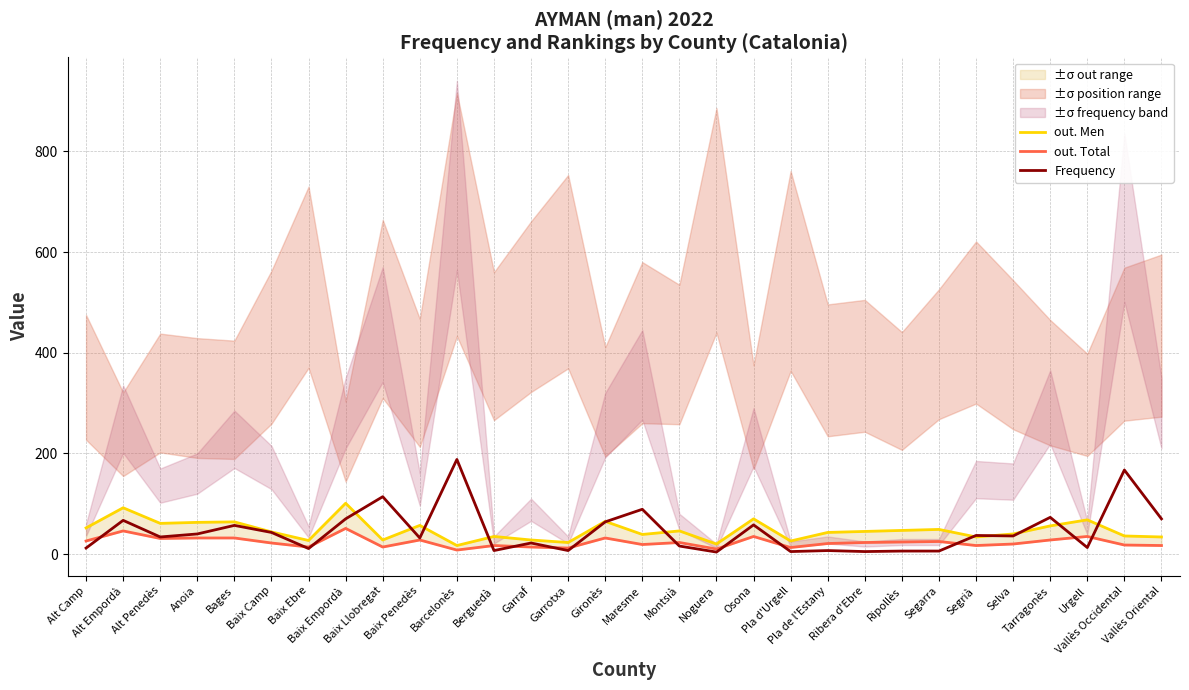

True or false: out. Men has a value of 39 at Maresme.

True